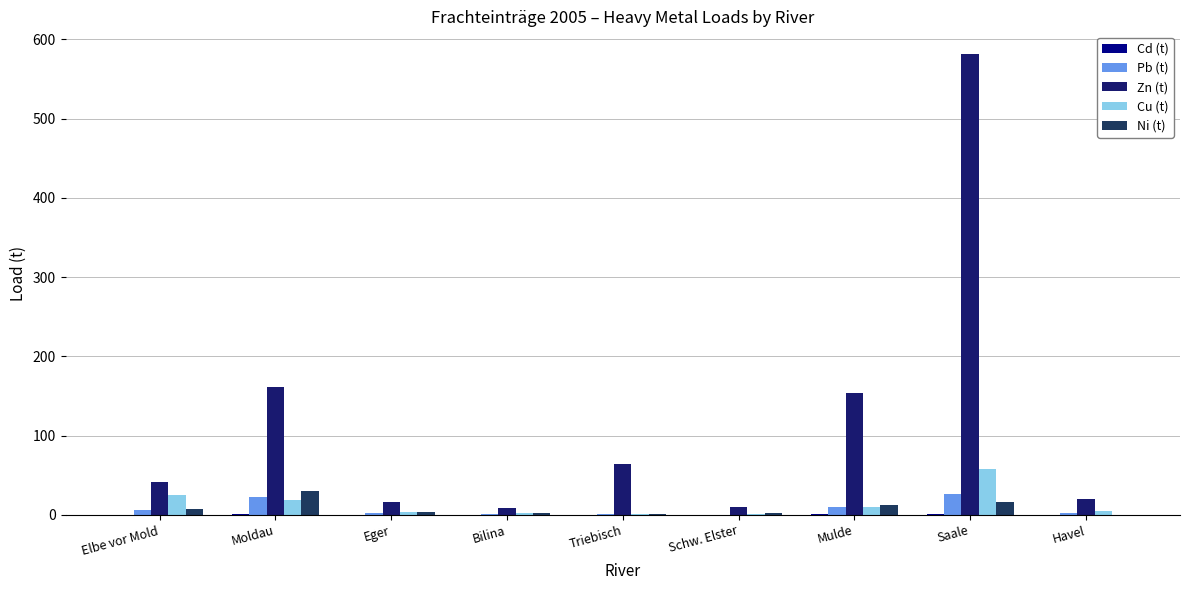

Rank the categories by Zn (t) value from lowest to highest.

Bilina, Schw. Elster, Eger, Havel, Elbe vor Mold, Triebisch, Mulde, Moldau, Saale